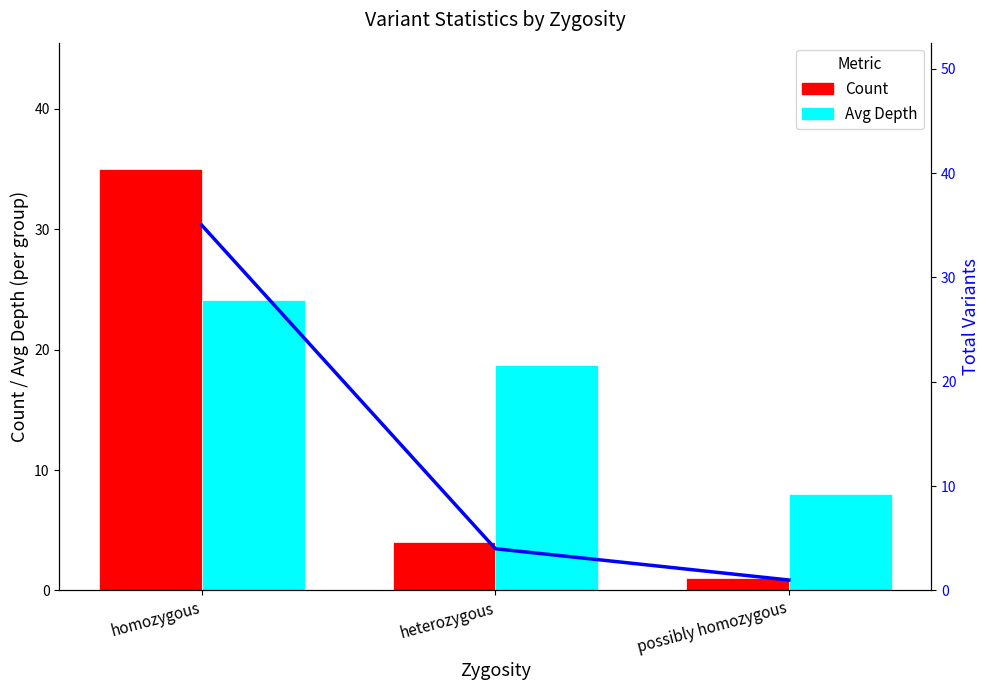

What position from the left is possibly homozygous?

3